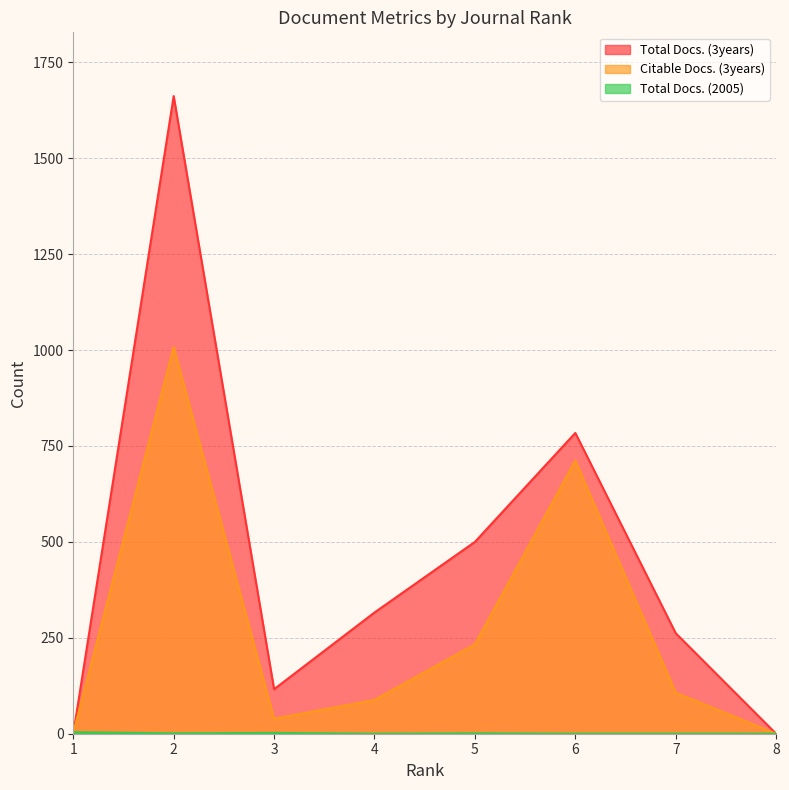

List the series in order of their overall mean, highest first.

Total Docs. (3years), Citable Docs. (3years), Total Docs. (2005)